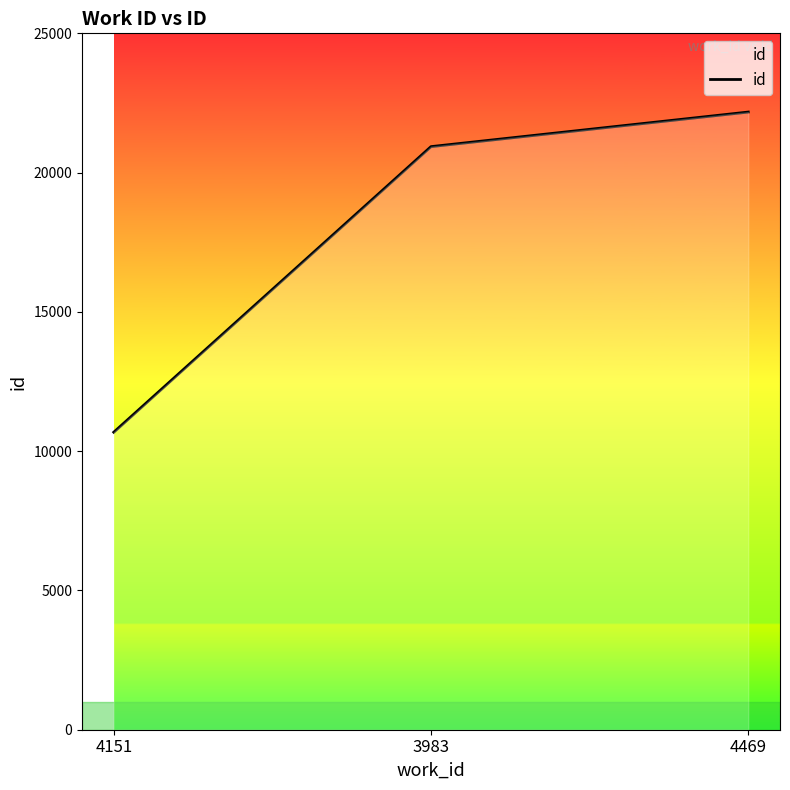

The value at 4151 is 3075. True or false?

False